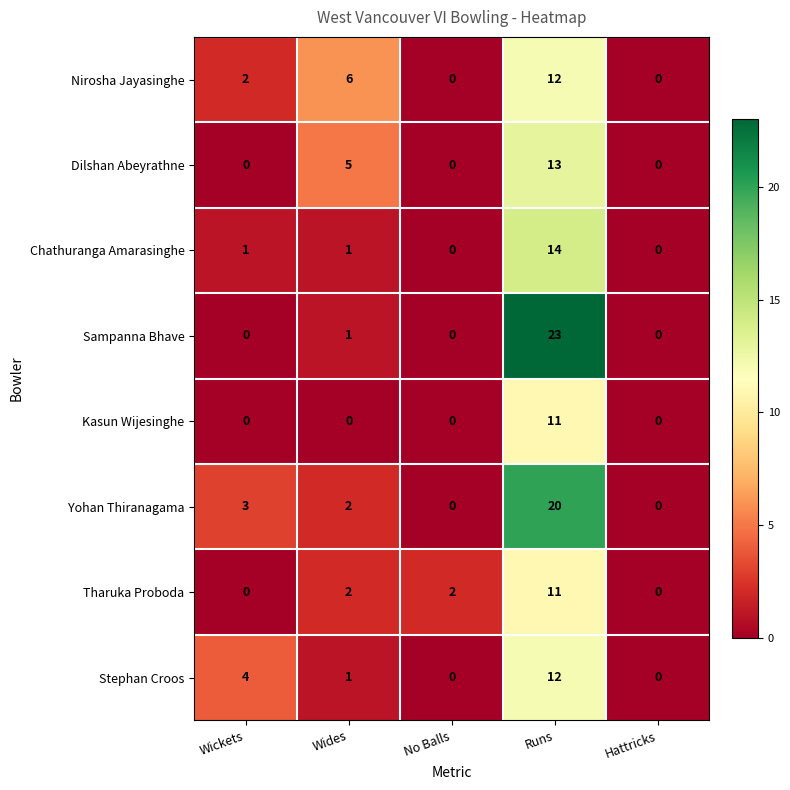

How many positive values does the Chathuranga Amarasinghe series have?

3